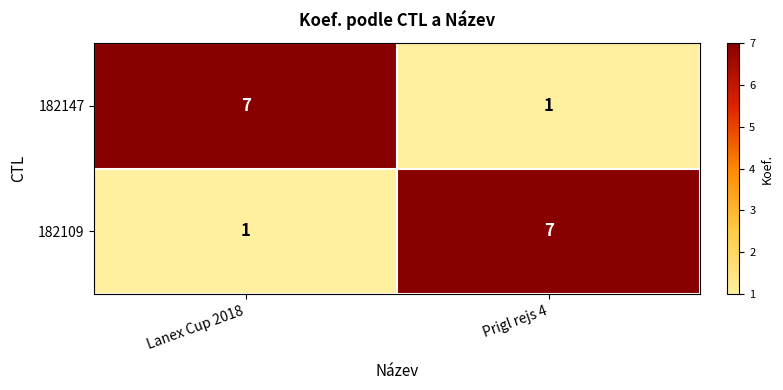

Reading left to right, extract all data points from this chart.

182147: 7	1
182109: 1	7